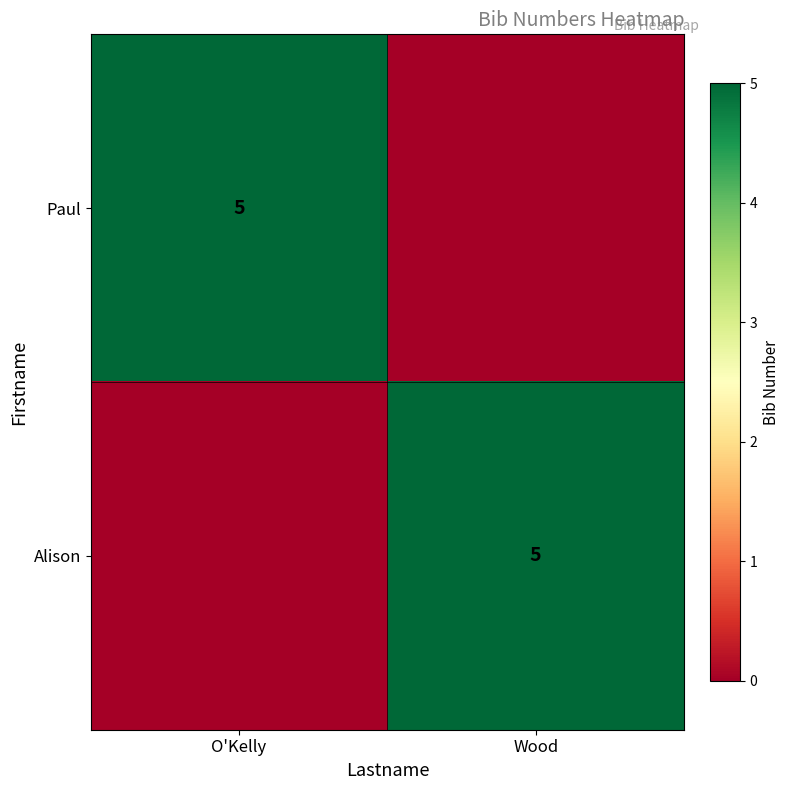

The value of Alison at Wood is 3. True or false?

False